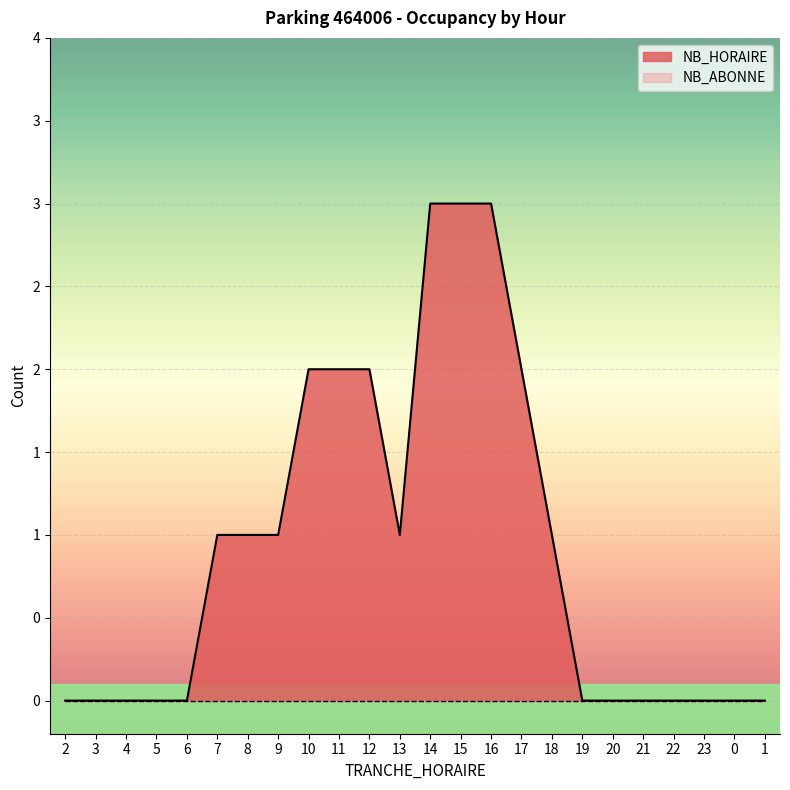

How many positive values are there?

12